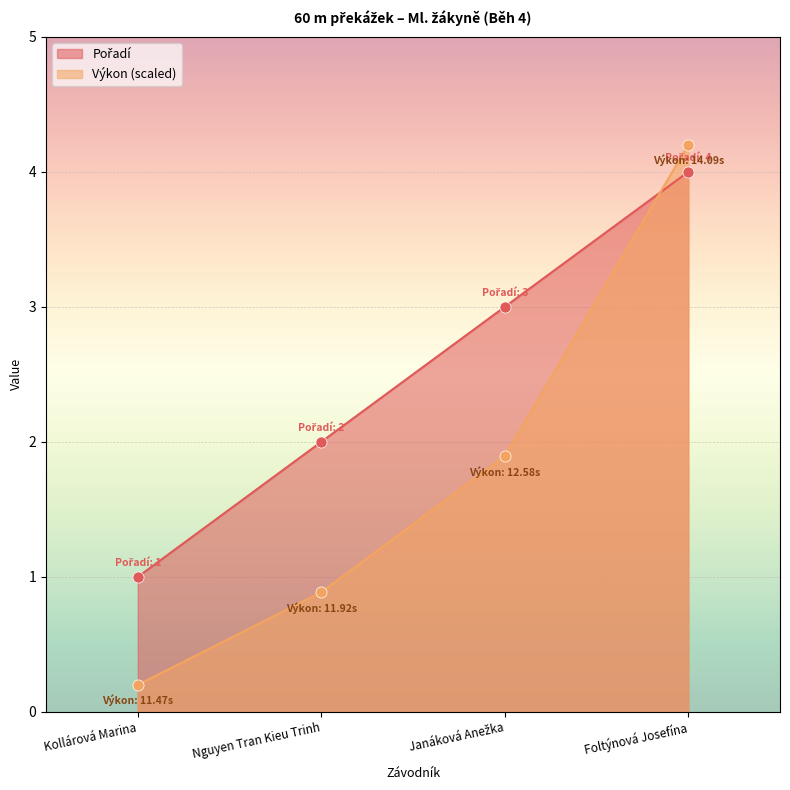

Reading left to right, what are all the values shown in this chart?

Pořadí: 1.0	2.0	3.0	4.0
Výkon: 0.2	0.9	1.9	4.2